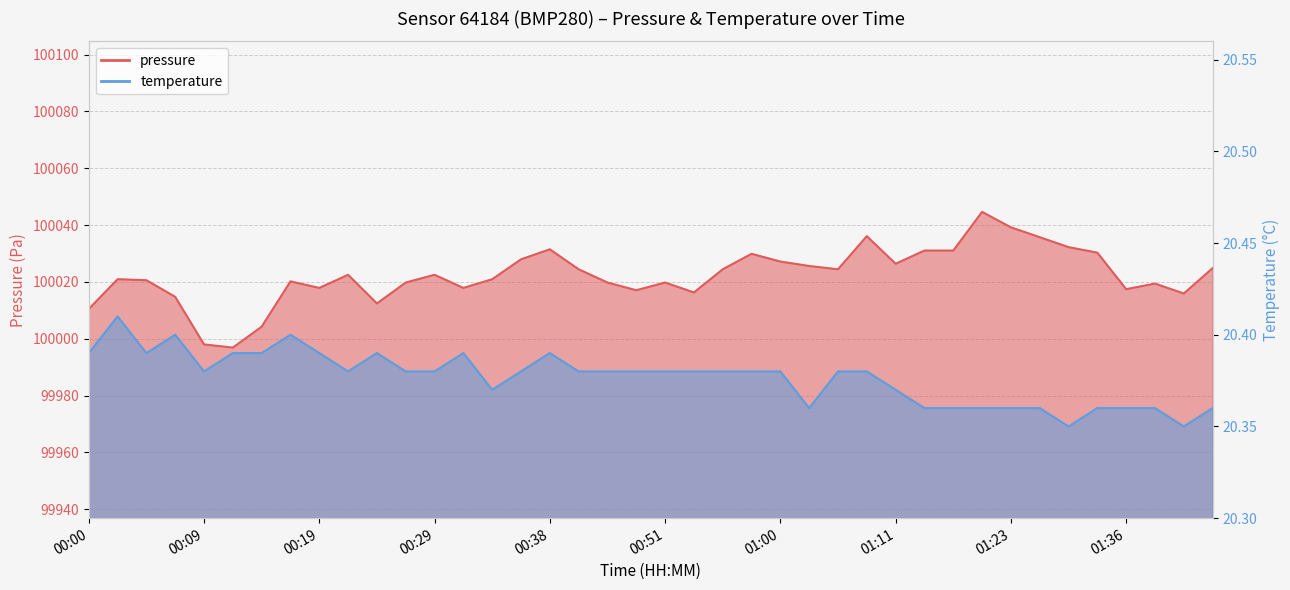

Between 00:09 and 01:08, which series saw the biggest shift?

pressure